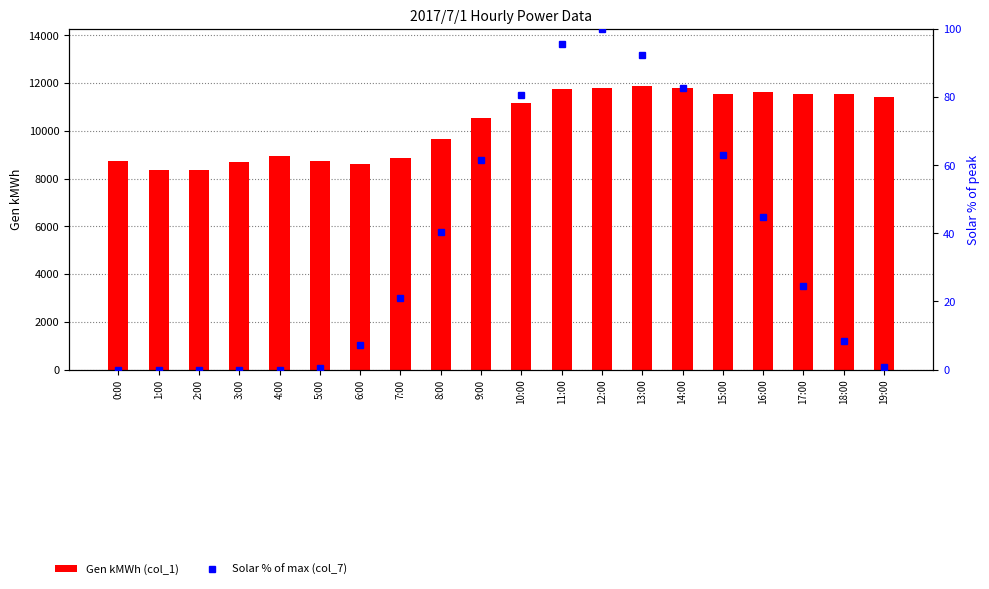

How many groups of bars are there?

20